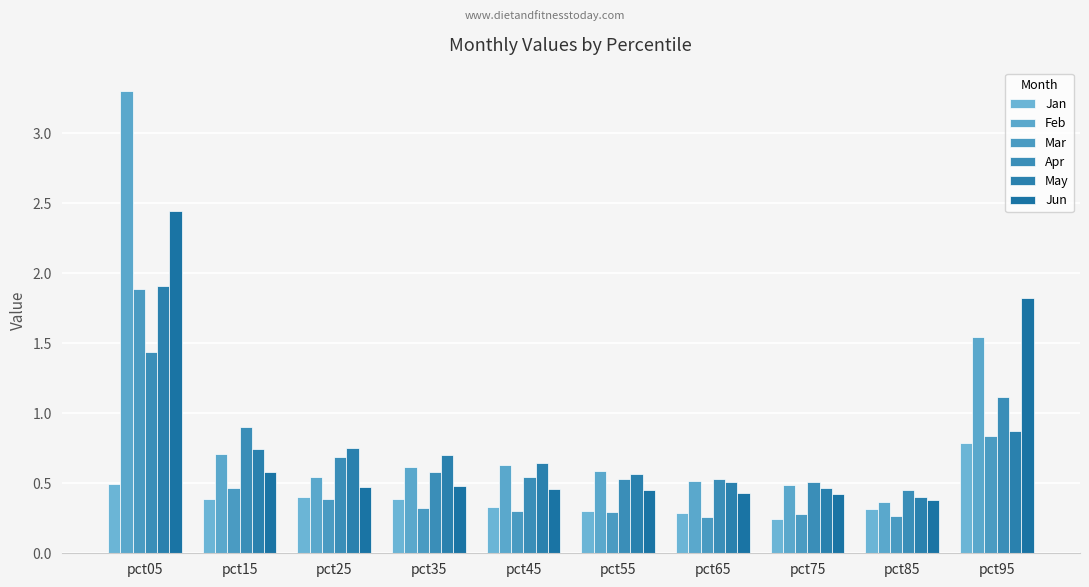

How many data points does each series have?

10